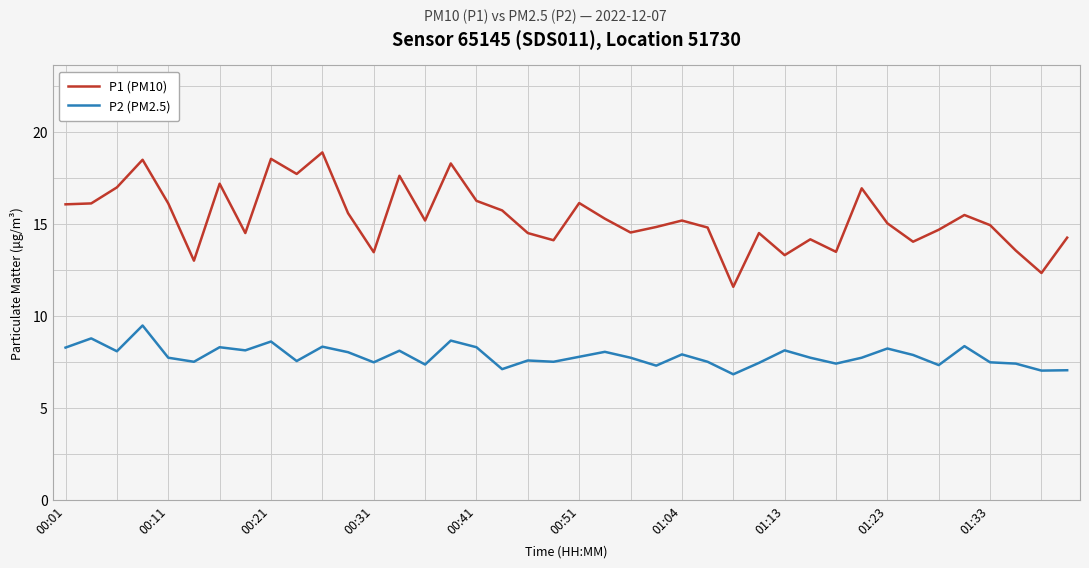

What is the sum of all P2 (PM2.5) values?

314.1